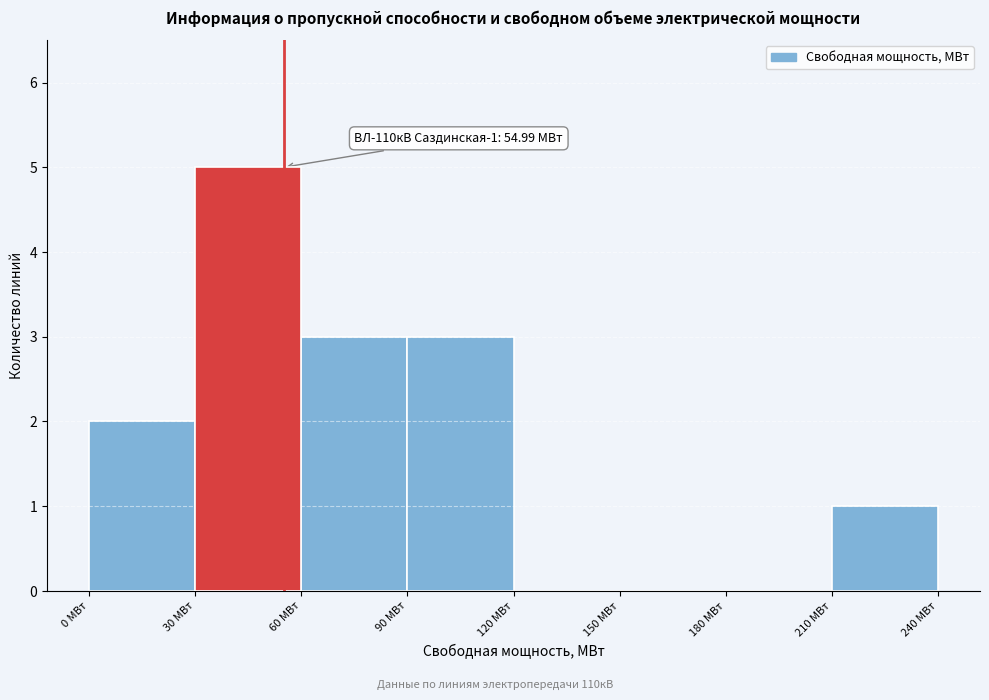

Which range on the x-axis has the tallest bar?

30 to 60